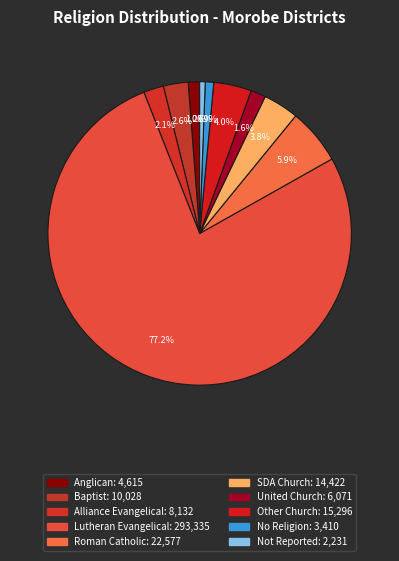

Rank the categories by value from highest to lowest.

Lutheran Evangelical, Roman Catholic, Other Church, SDA Church, Baptist, Alliance Evangelical, United Church, Anglican, No Religion, Not Reported